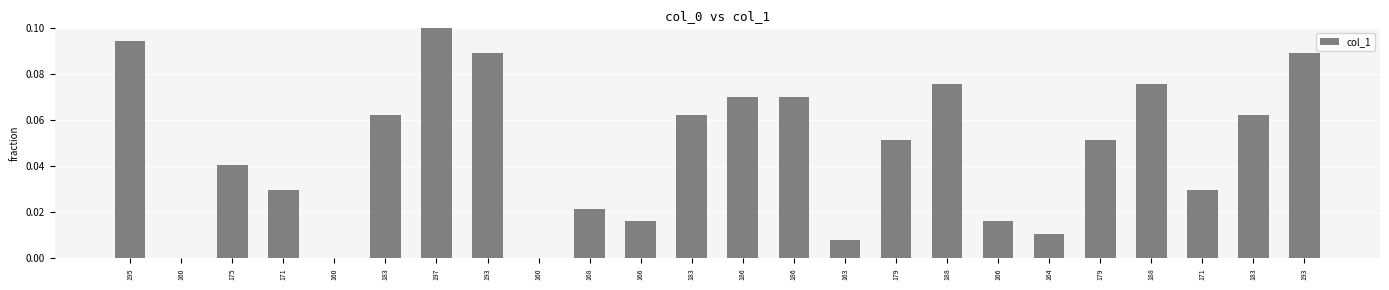

What value does the data have at 183?

0.1